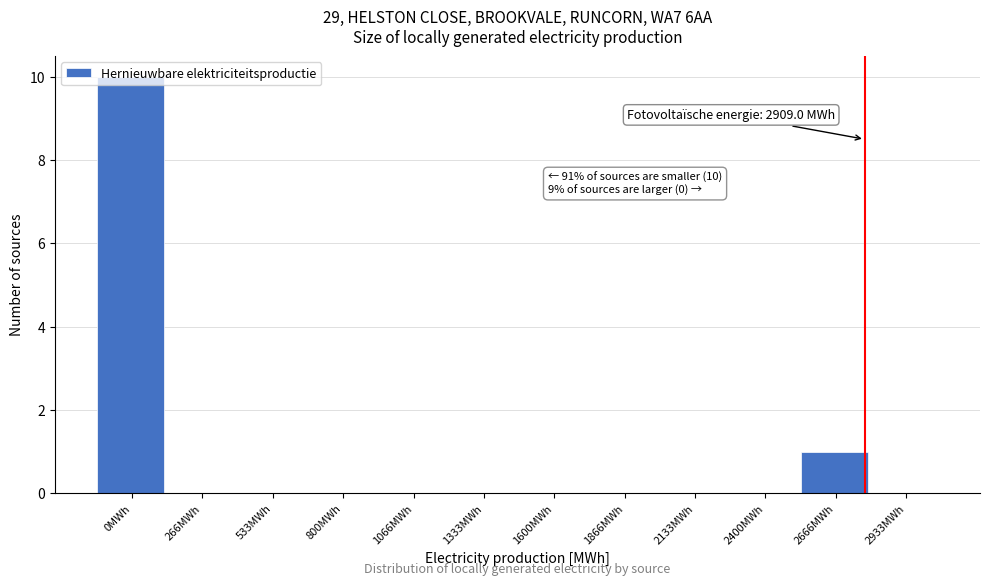

What is the maximum value shown in the chart?

10